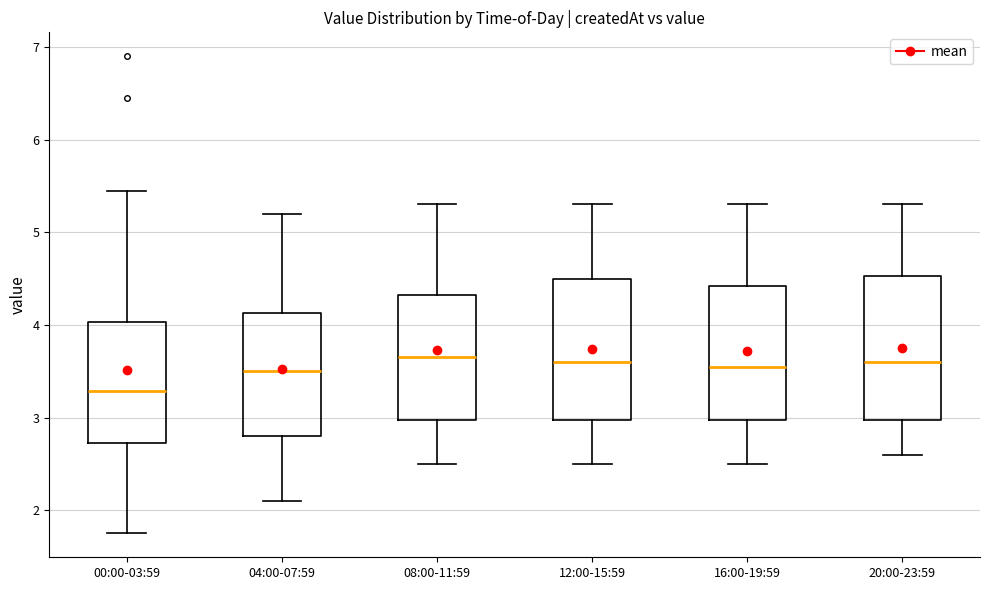

Which box's median line is the lowest?

00:00-03:59